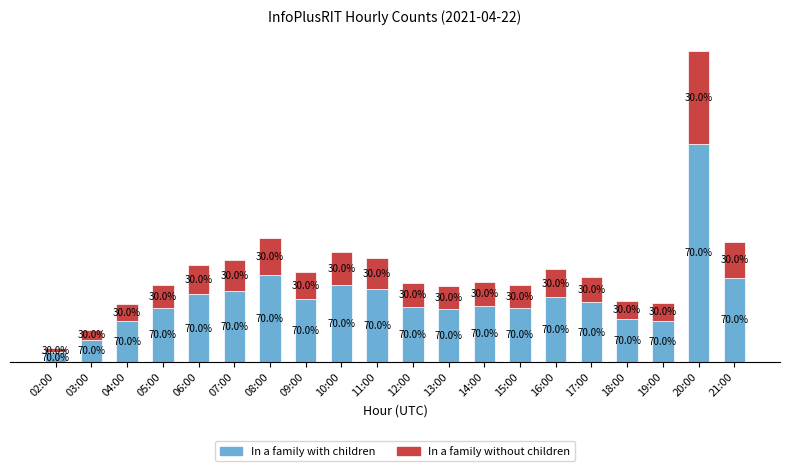

Which series has the largest total across all categories?

In a family with children